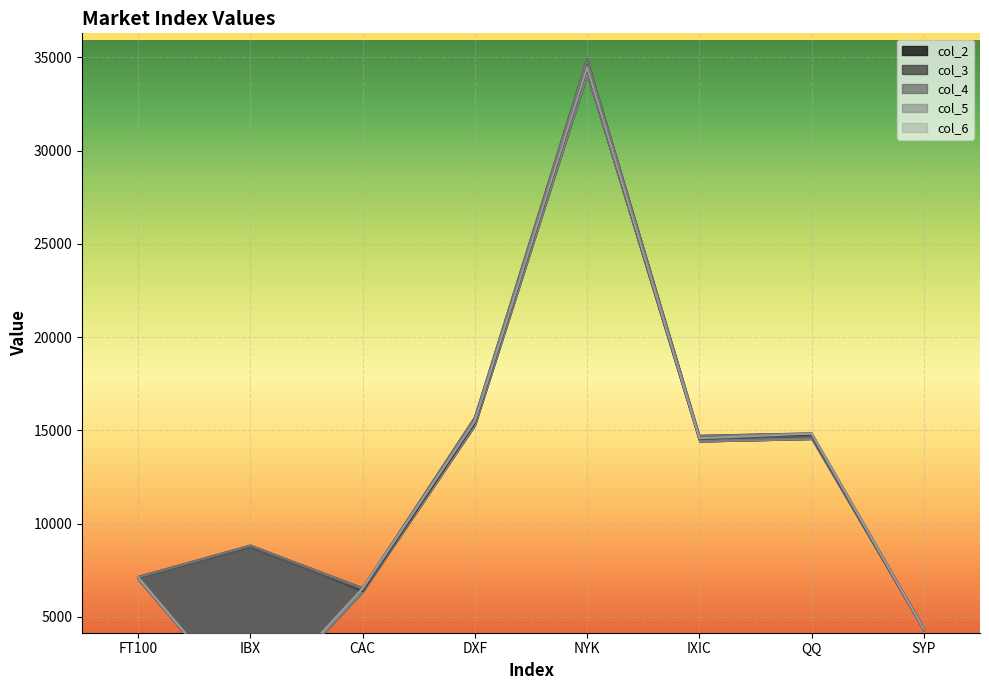

List the series in order of their peak value, lowest first.

col_2, col_6, col_4, col_5, col_3